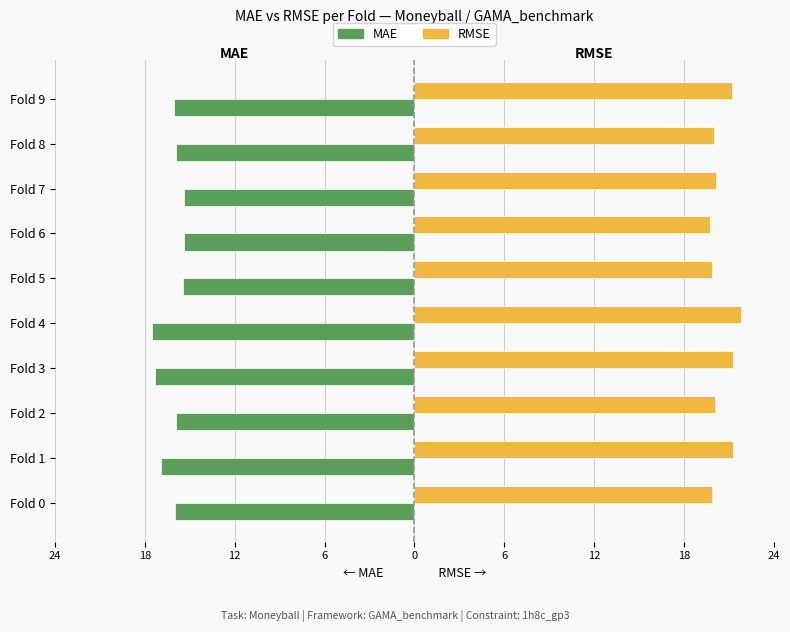

What are all the series names shown in the legend?

MAE, RMSE